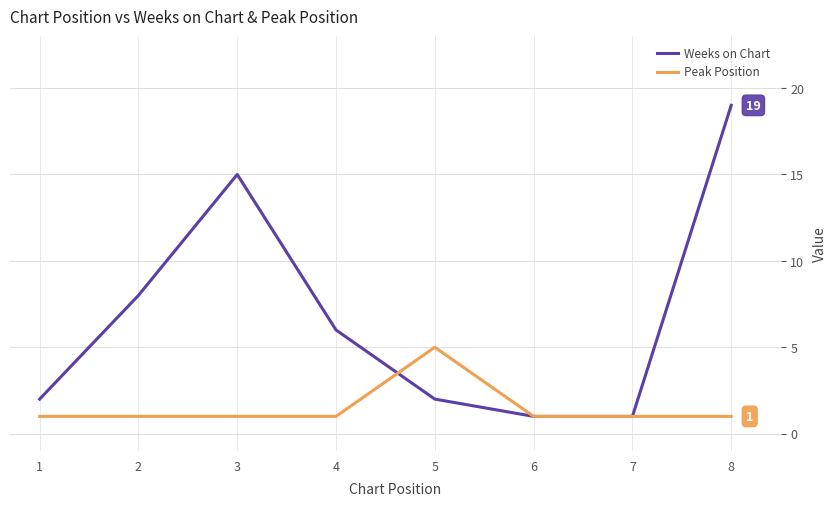

How many lines are shown in the chart?

2